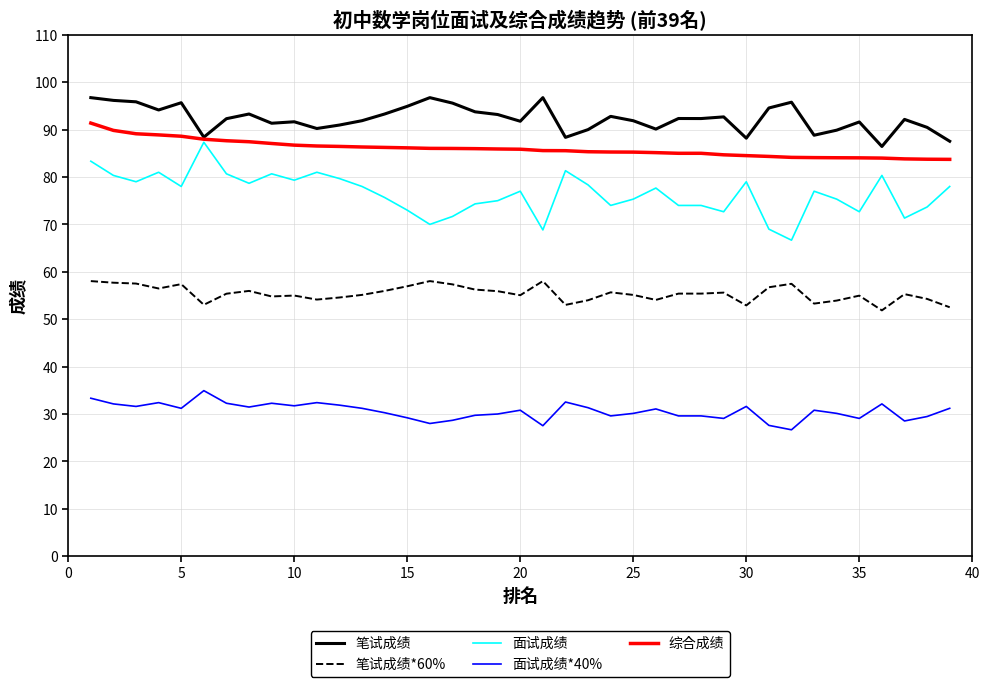

Which series has the largest total across all categories?

笔试成绩